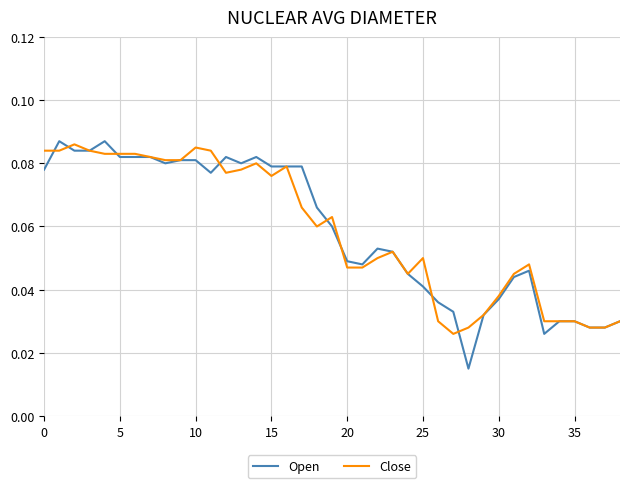

Which series has the widest spread of values?

Open